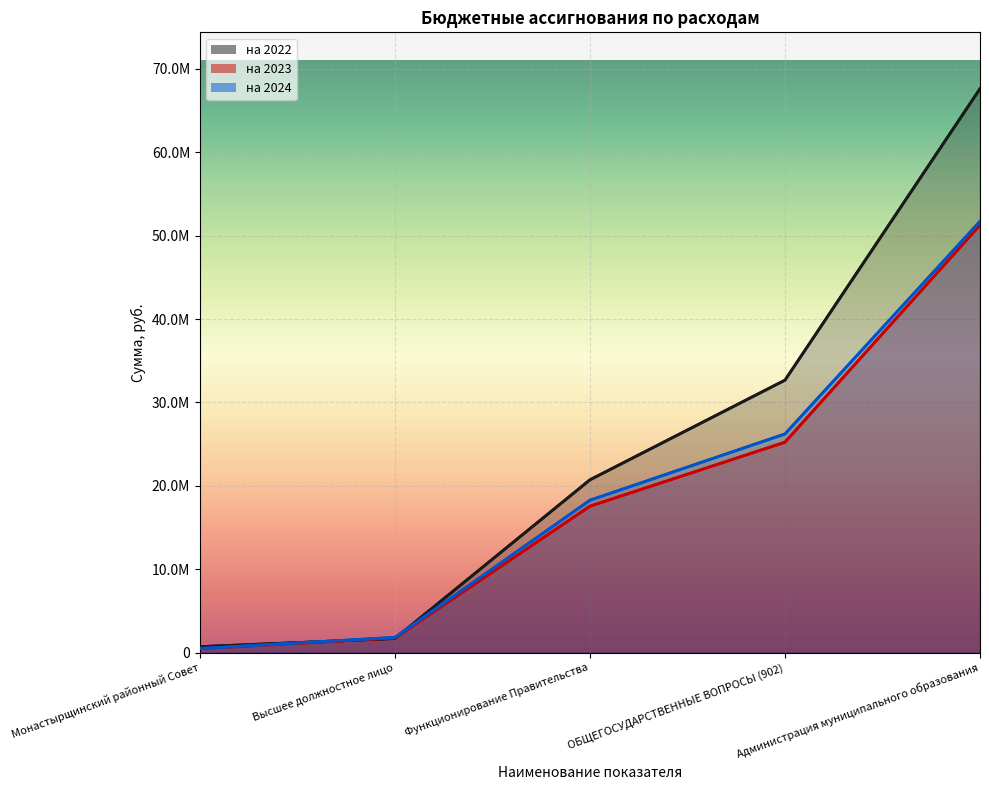

What is the lowest value of the на 2023 series?

466300.0